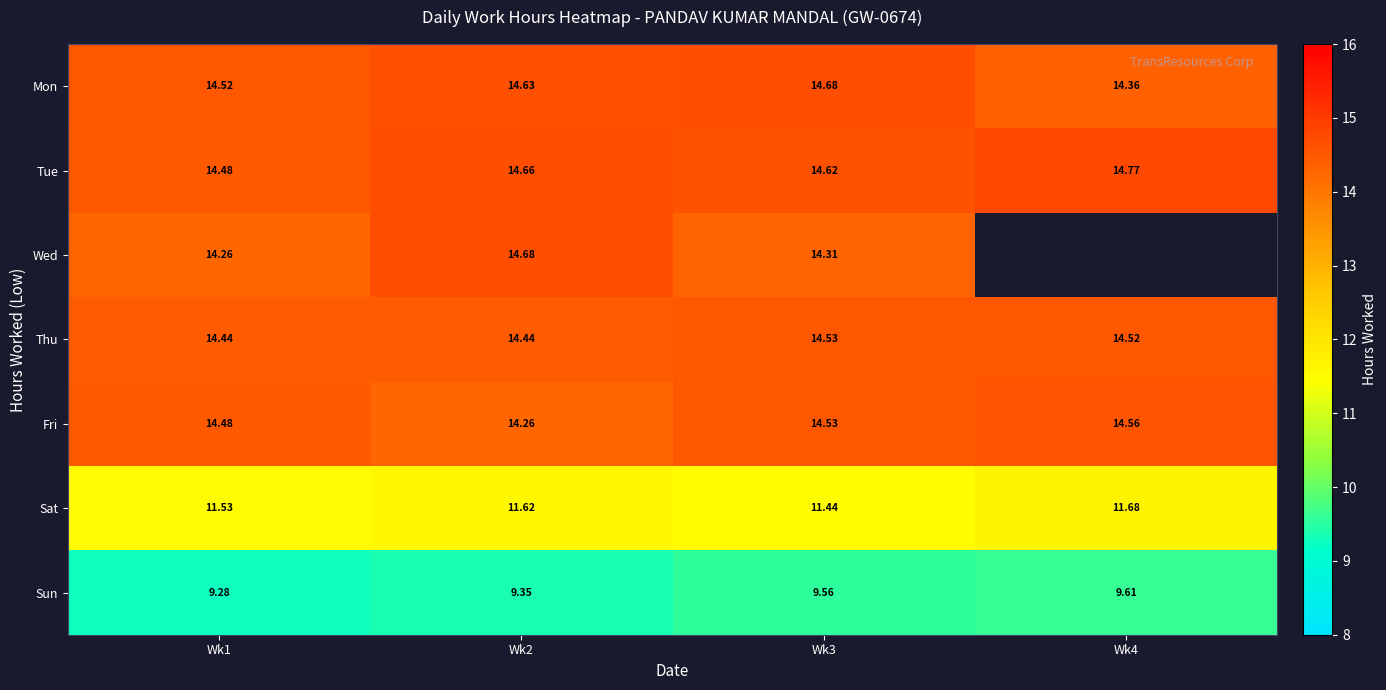

What is the total value across all series at Wk1?

93.0